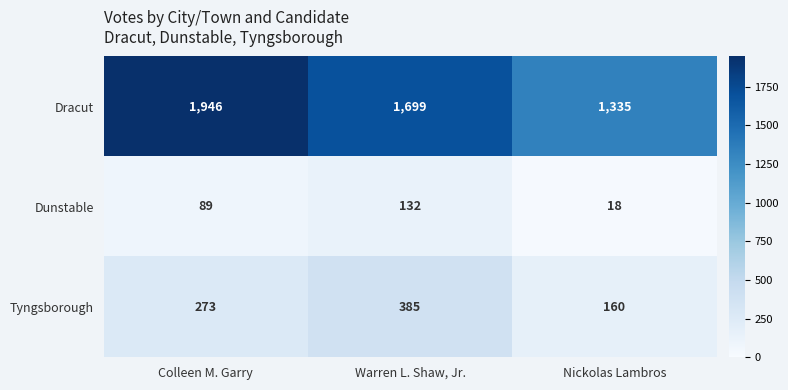

The Tyngsborough series shows 160 at Nickolas Lambros. True or false?

True